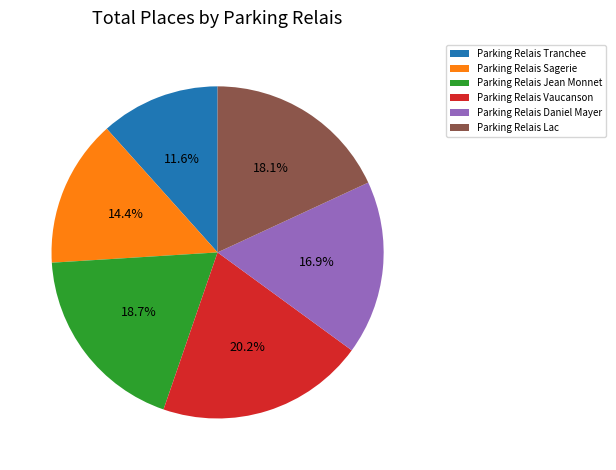

Which slice is the smallest?

Parking Relais Tranchee